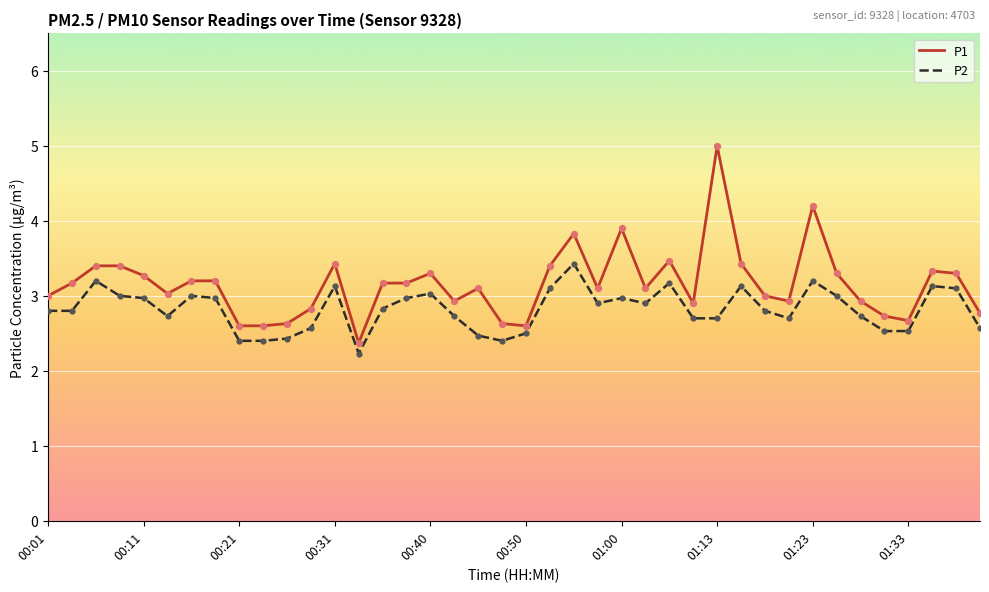

Which series has the largest total across all categories?

P1